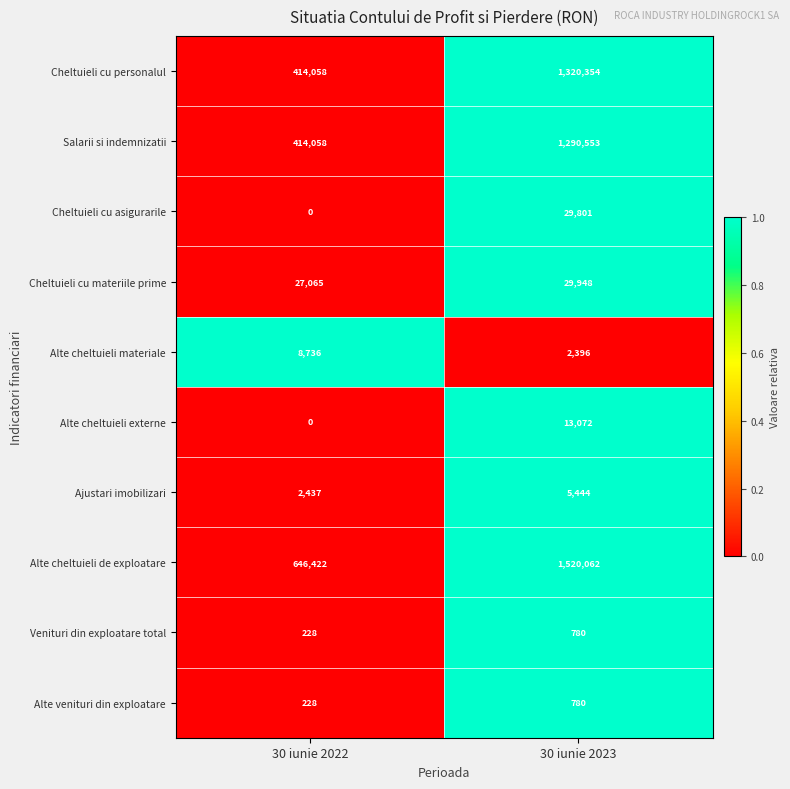

Reading left to right, what are all the values shown in this chart?

Cheltuieli cu personalul: 414058	1320354
Salarii si indemnizatii: 414058	1290553
Cheltuieli cu asigurarile: 0	29801
Cheltuieli cu materiile prime: 27065	29948
Alte cheltuieli materiale: 8736	2396
Alte cheltuieli externe: 0	13072
Ajustari imobilizari: 2437	5444
Alte cheltuieli de exploatare: 646422	1520062
Venituri din exploatare total: 228	780
Alte venituri din exploatare: 228	780